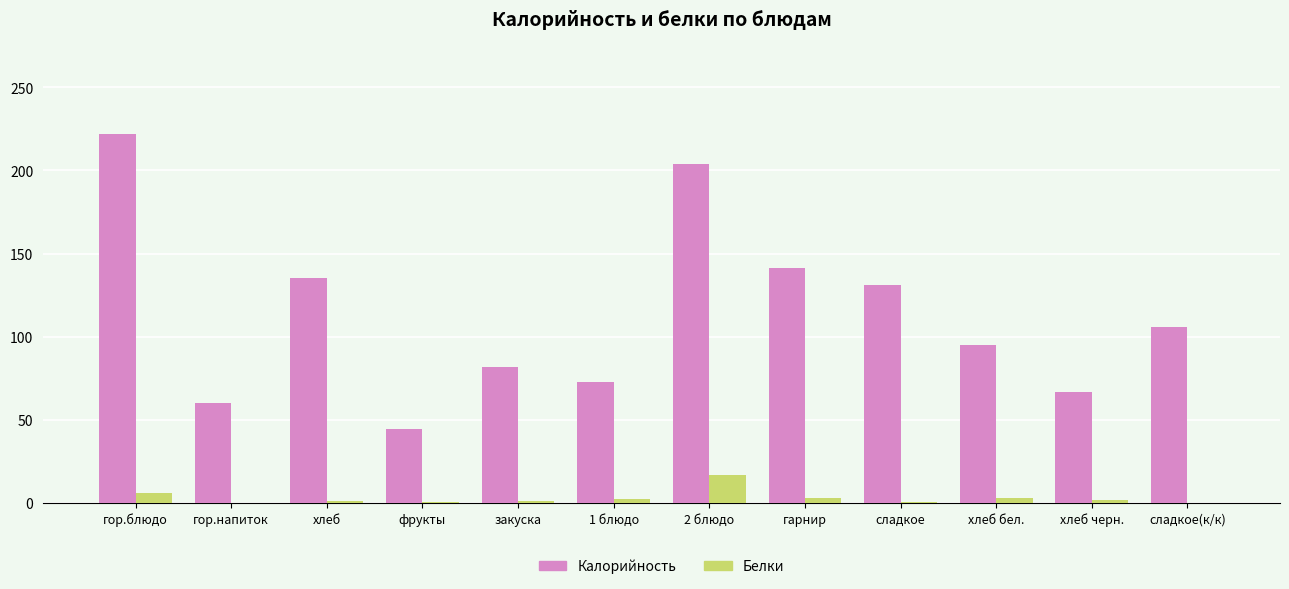

Which series changed the most between сладкое and сладкое(к/к)?

Калорийность